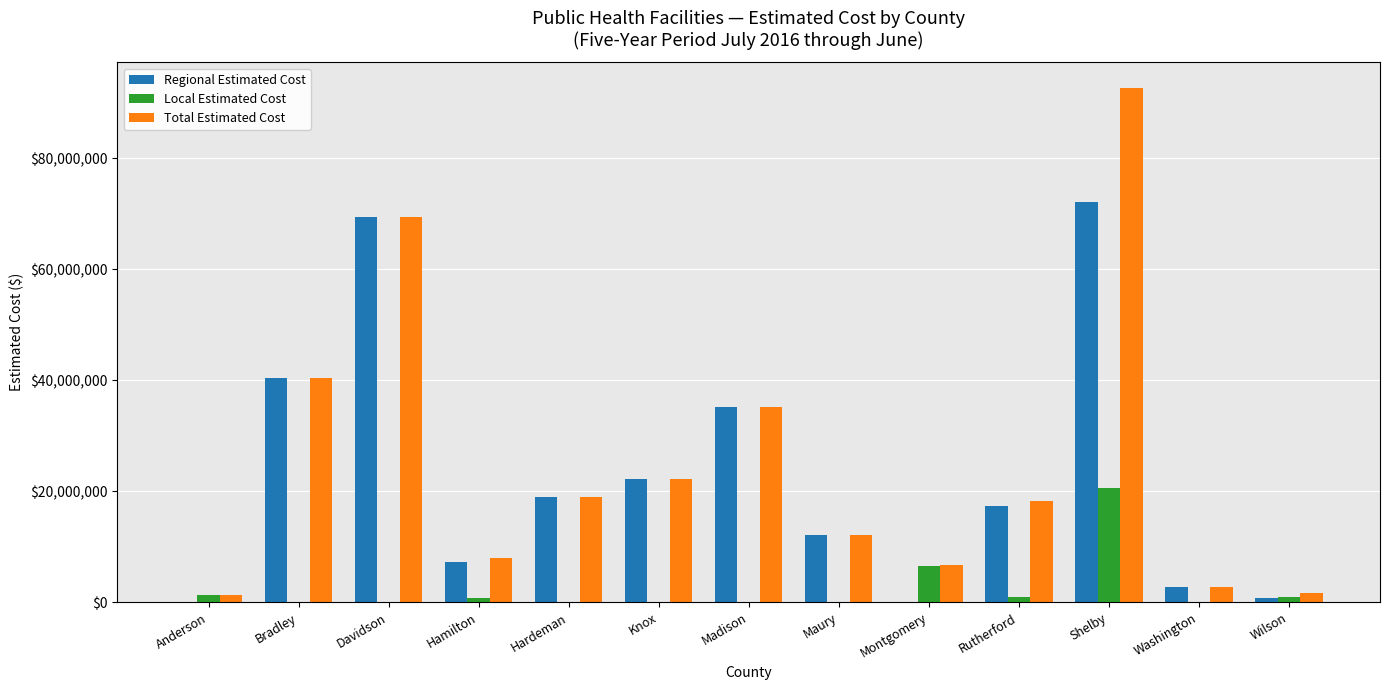

What is the highest value of the Local Estimated Cost series?

20600000